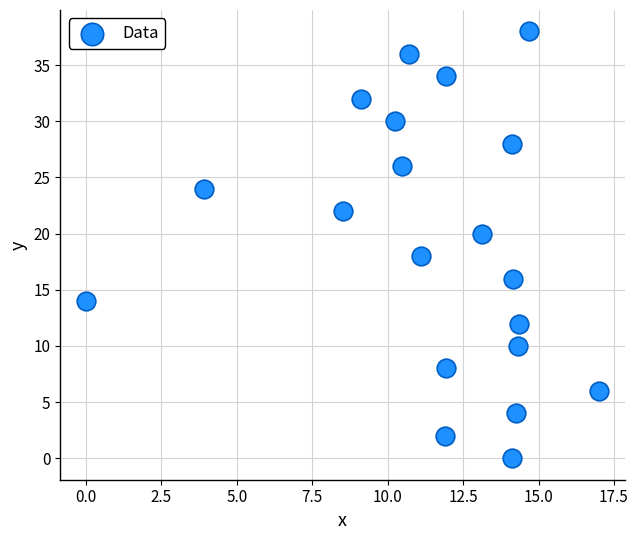

What is the range of Y values (max minus min)?

38